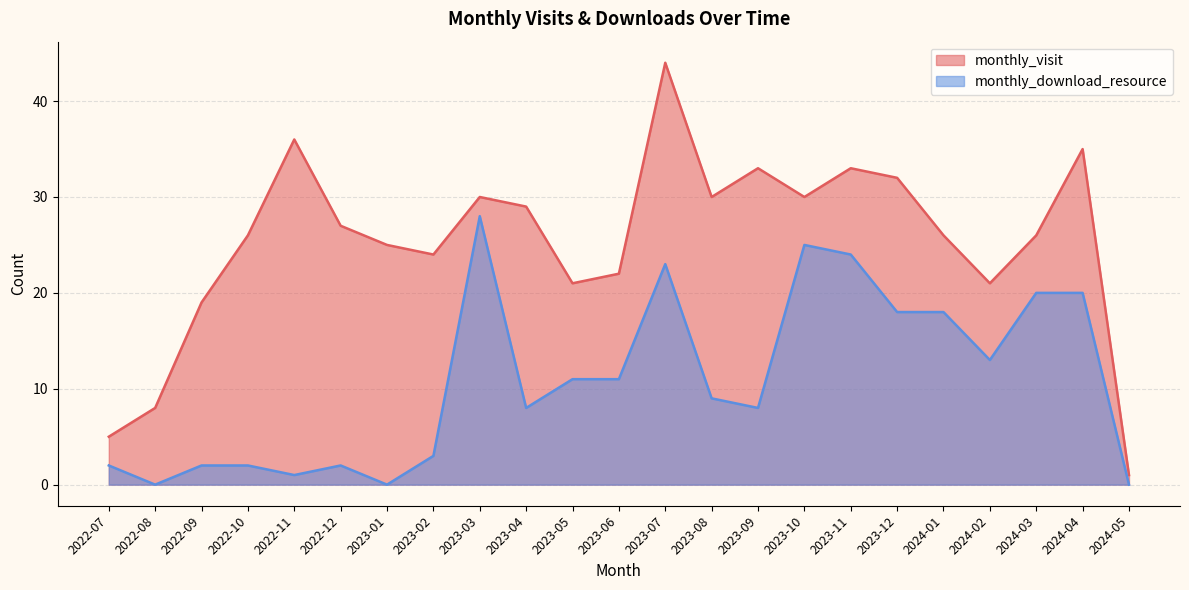

Between 2024-03 and 2022-11, which is larger?

2022-11